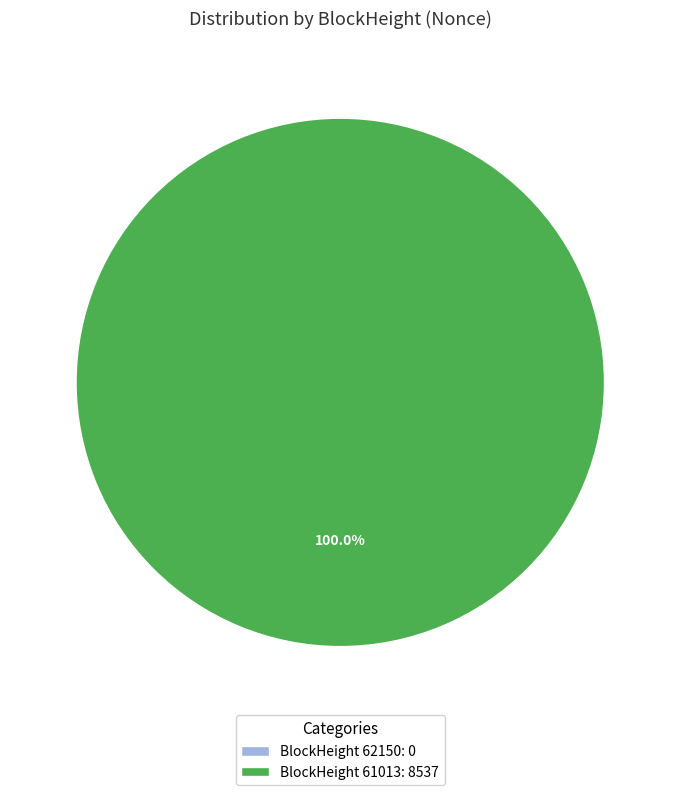

Which has a higher value, 62150 or 61013?

61013